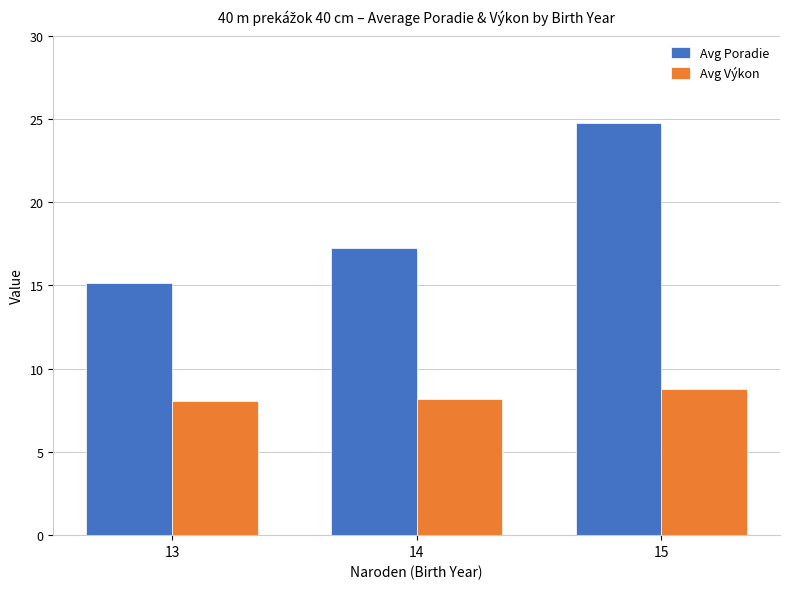

Which series has the widest spread of values?

Avg Poradie